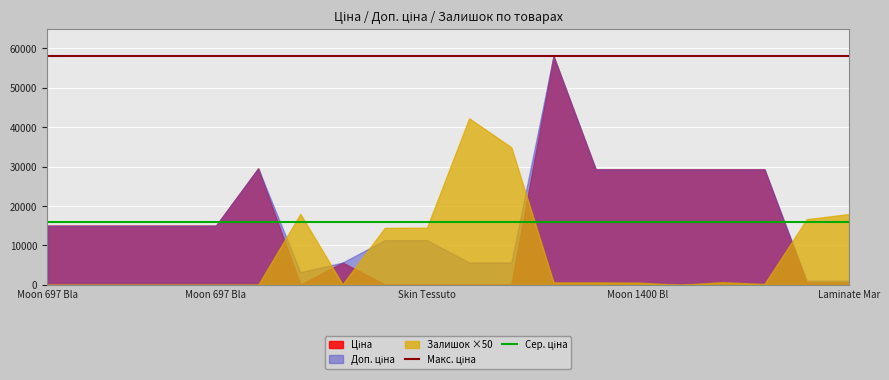

The Макс. ціна series shows 96132.6 at Moon 697 Bla. True or false?

False